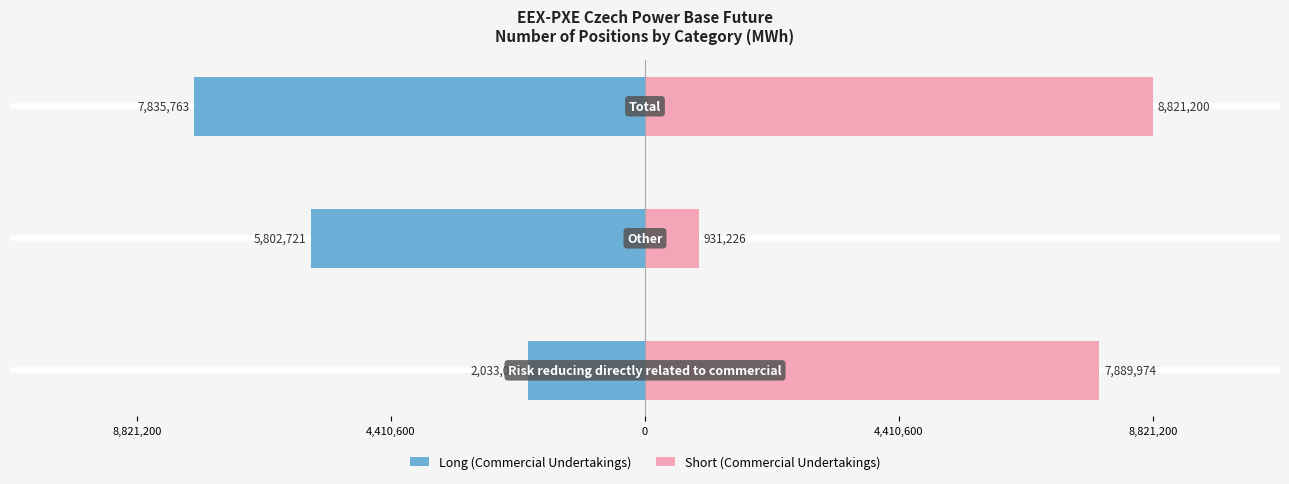

At 0, list the series in order from largest to smallest.

Short (Commercial Undertakings), Long (Commercial Undertakings)